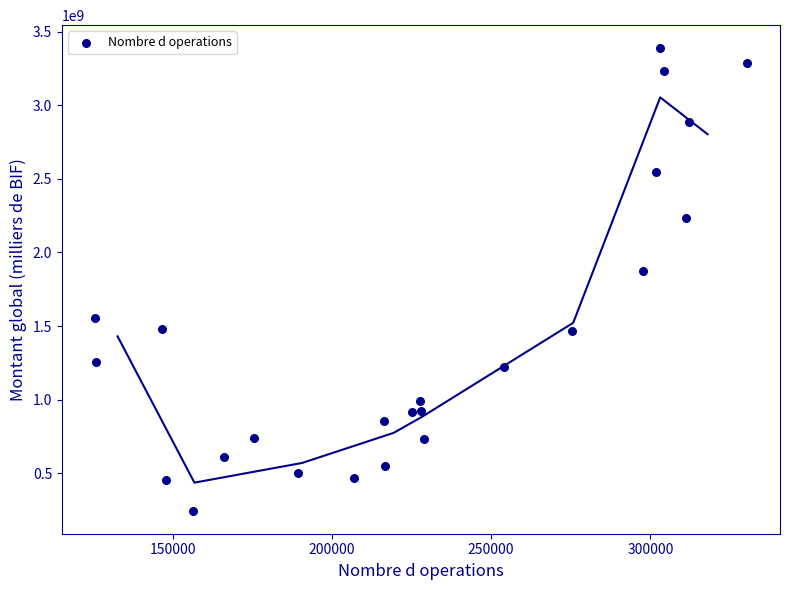

What Y value in the scatter plot is closest to 1816453527?

1871784849